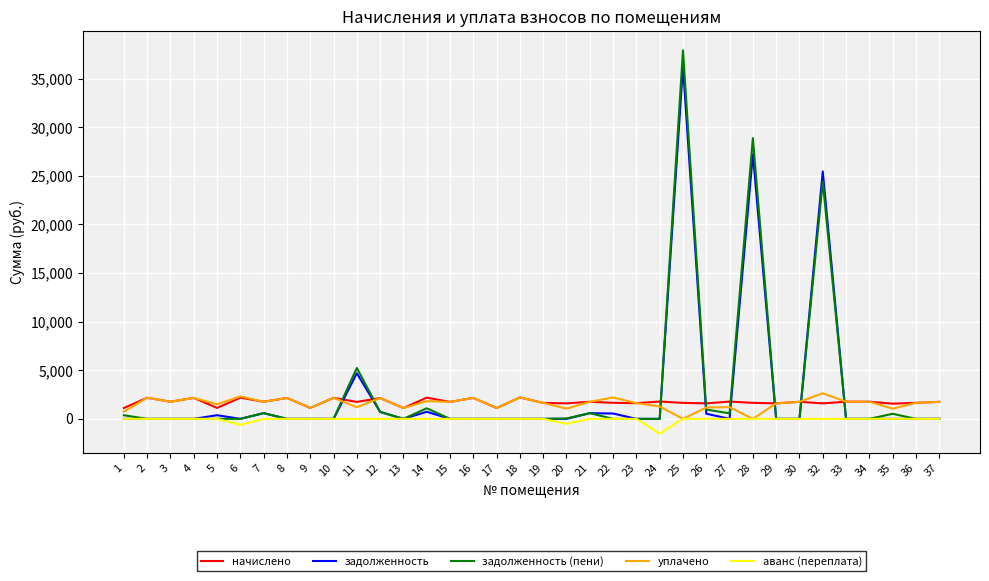

Which series has the widest spread of values?

задолженность (пени)